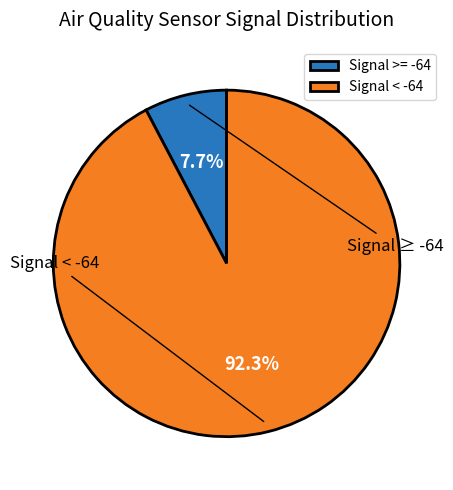

Is there any slice that represents more than half of the pie?

Yes